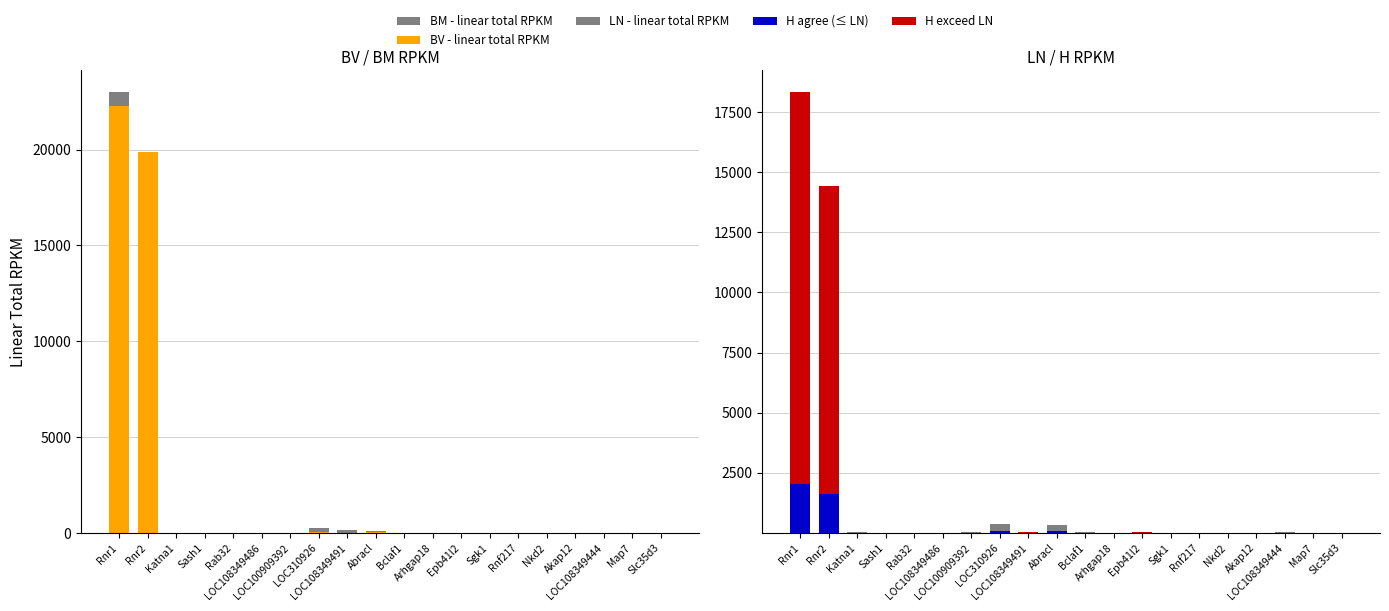

Rank the series by their maximum value, from highest to lowest.

BM - linear total RPKM, BV - linear total RPKM, H exceed LN, LN - linear total RPKM, H agree (≤ LN)